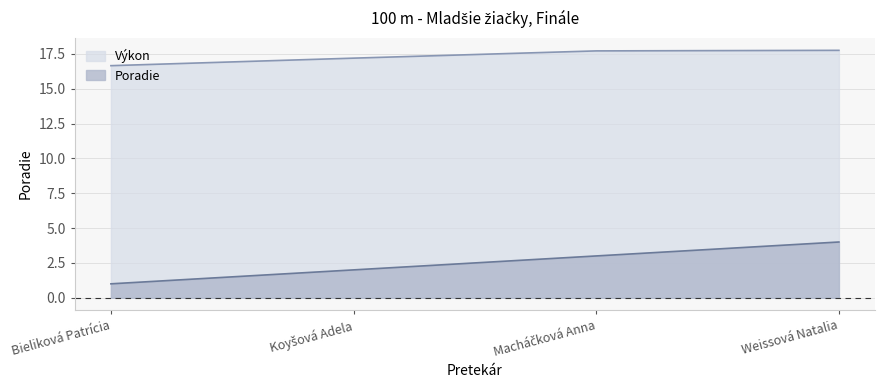

What is the average value of the Poradie series?

2.5